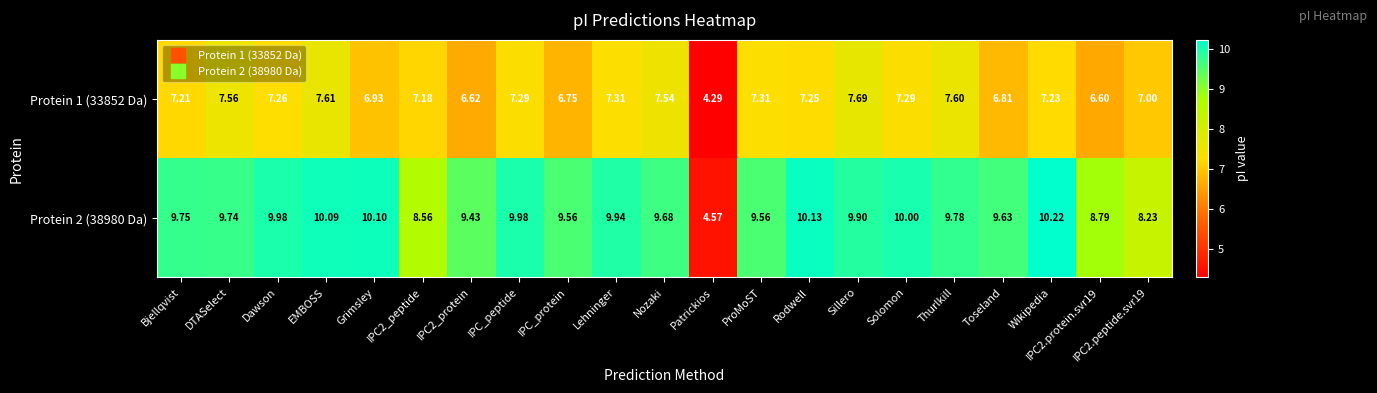

Where does the Protein 2 (38980 Da) series first go above 9?

Bjellqvist